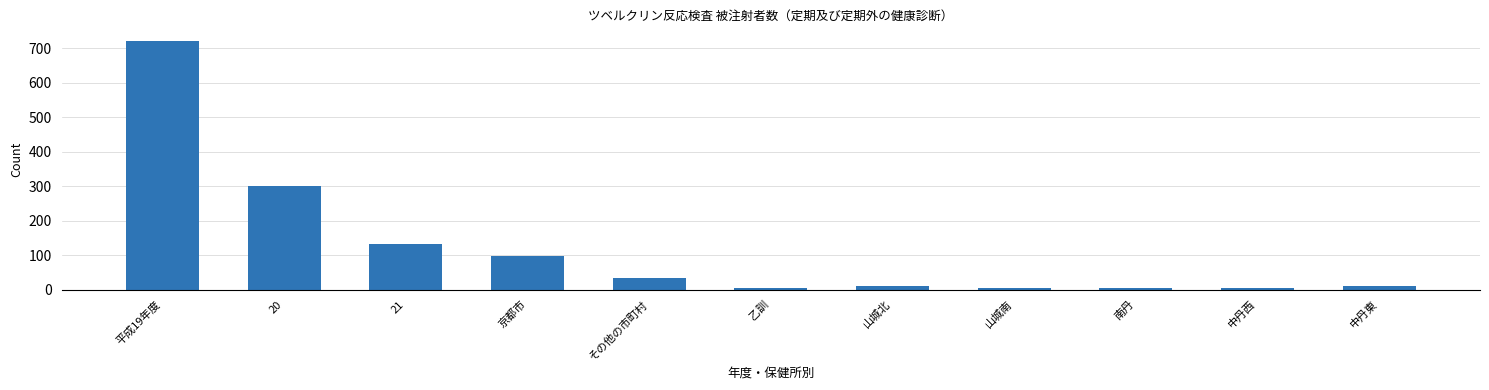

True or false: the data shows 300 at 20.

True